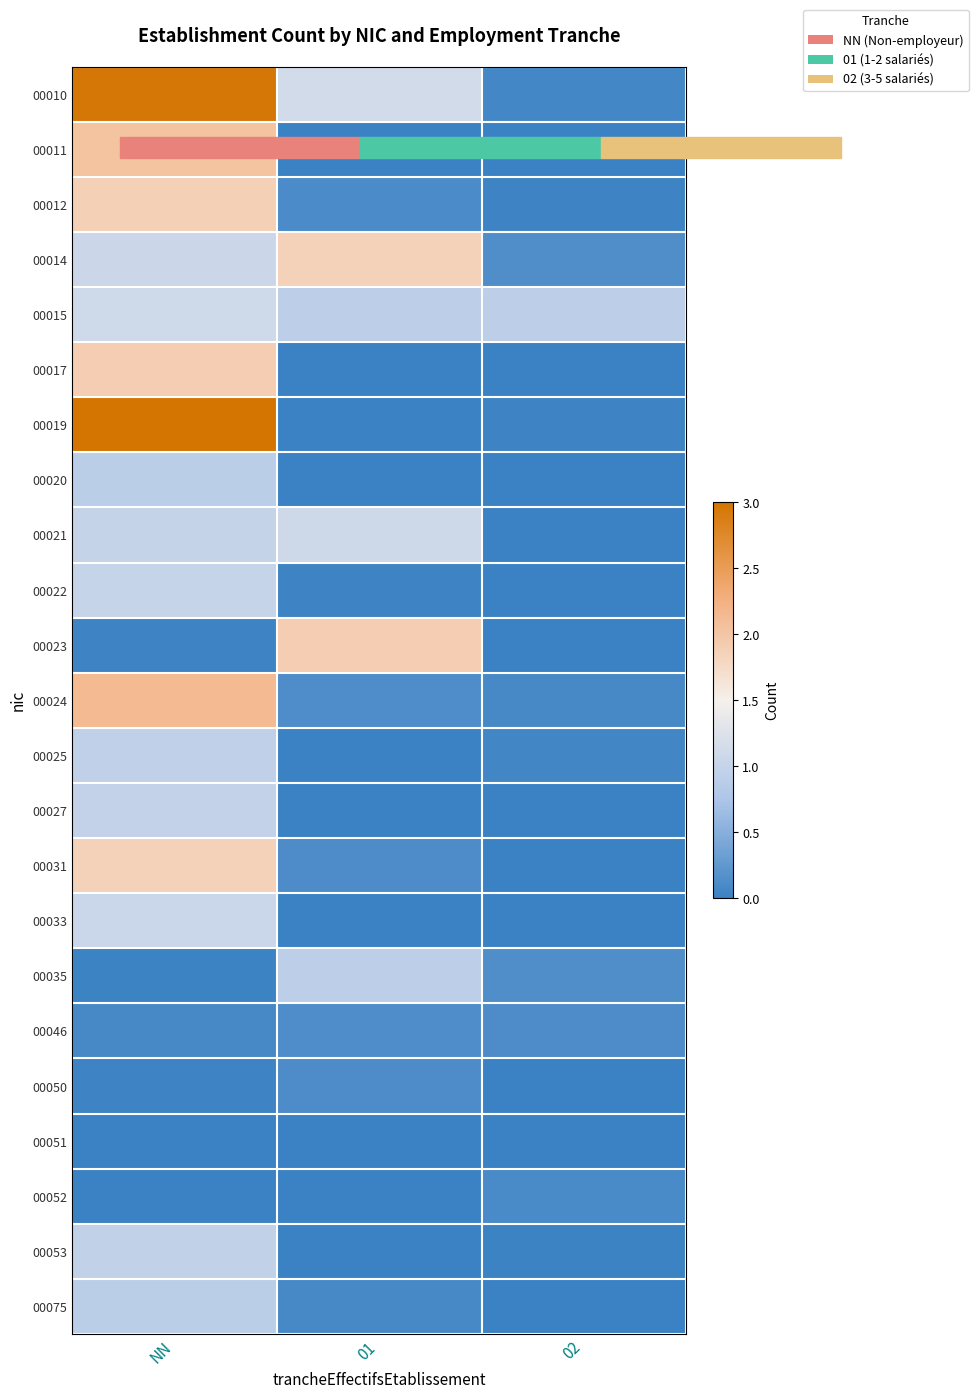

How many distinct data groups are displayed?

23